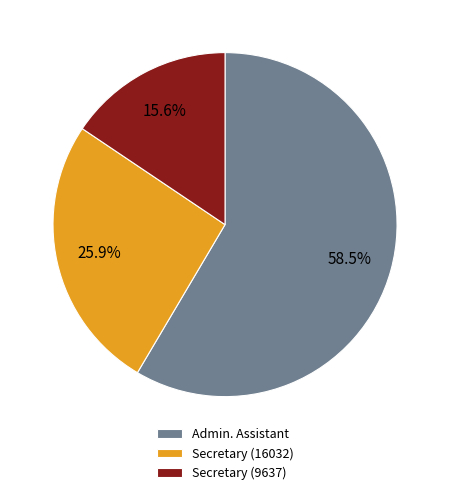

To the nearest percent, what portion does Secretary (9637) represent?

16%